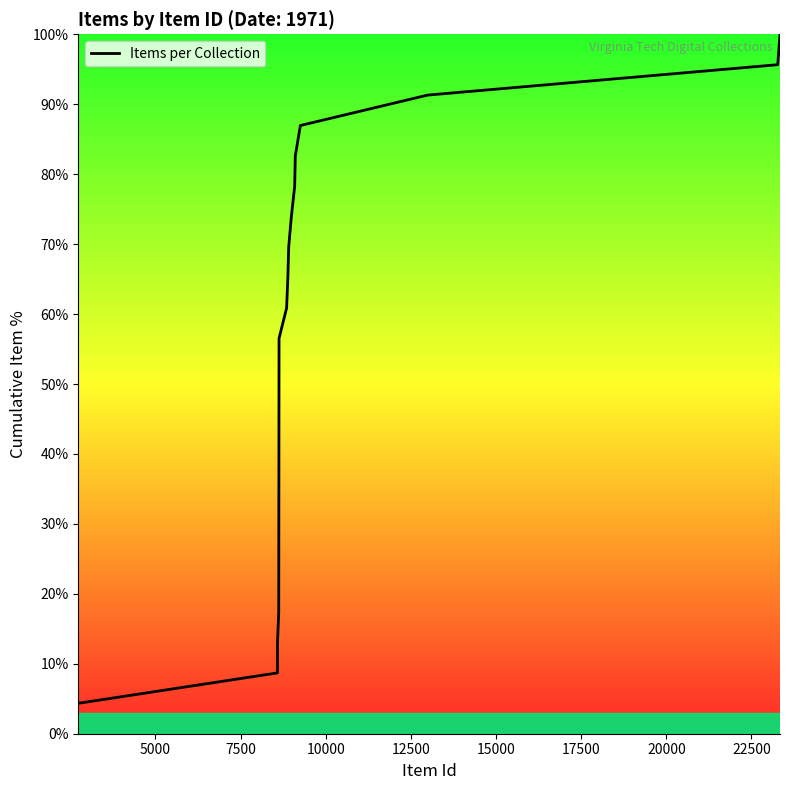

What is the minimum value shown in the chart?

4.3